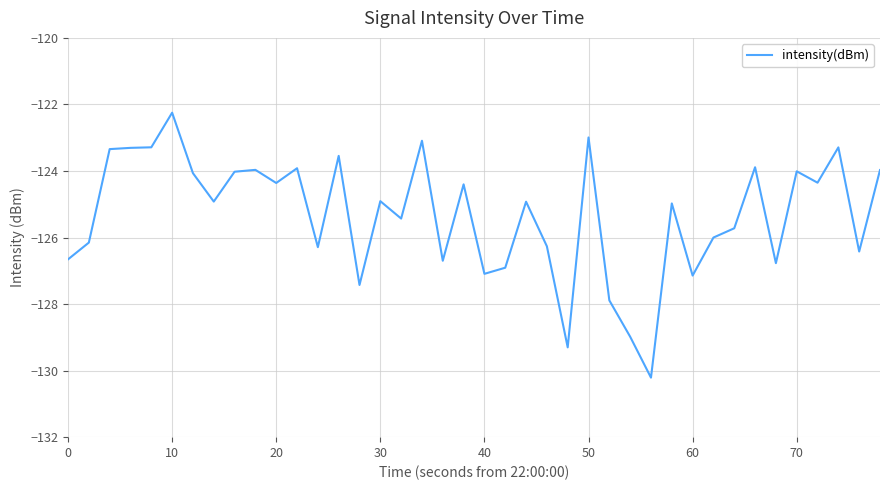

What is the minimum value shown in the chart?

-130.2